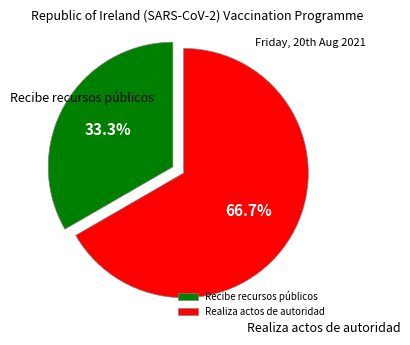

True or false: Recibe recursos públicos accounts for 45% of the total.

False